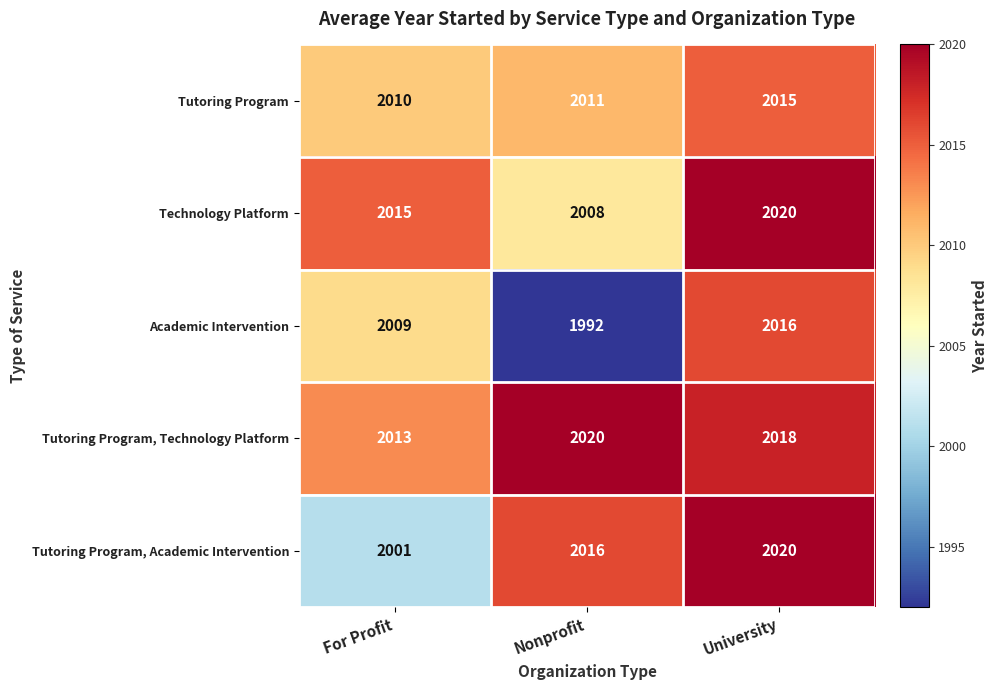

How many data points does each series have?

3